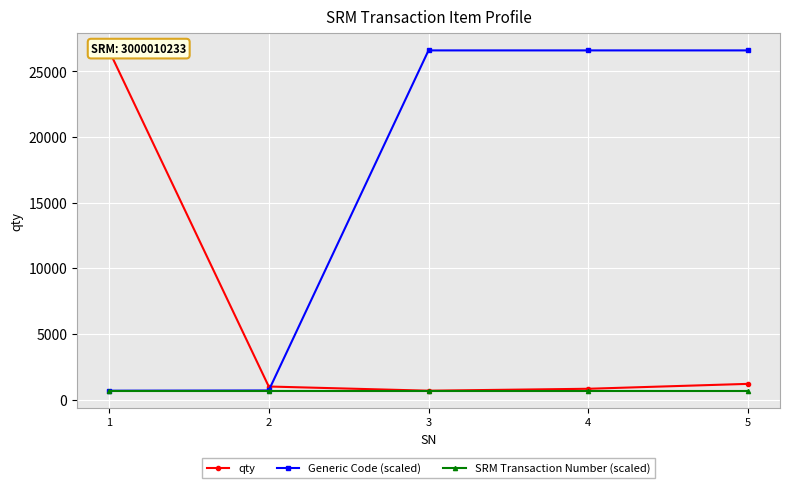

At how many categories does at least one series exceed 12719?

4